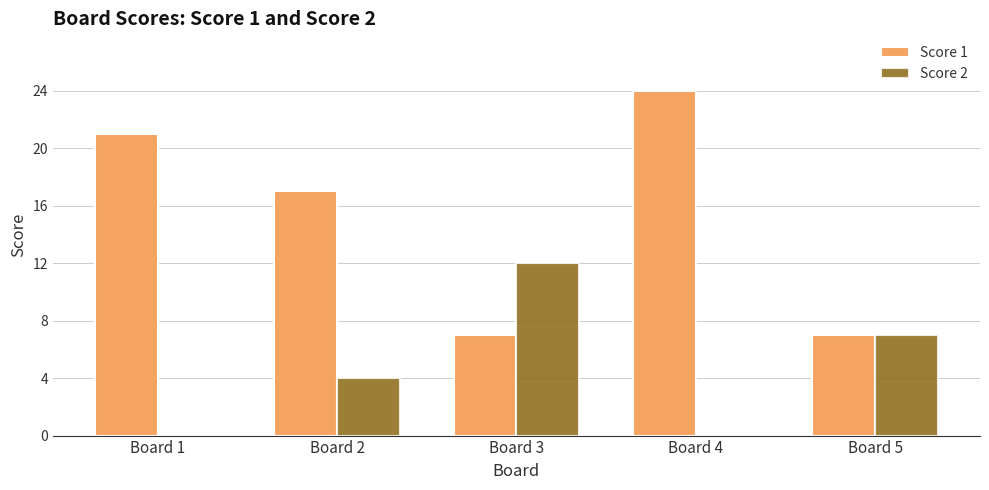

Does the chart contain stacked bars?

No